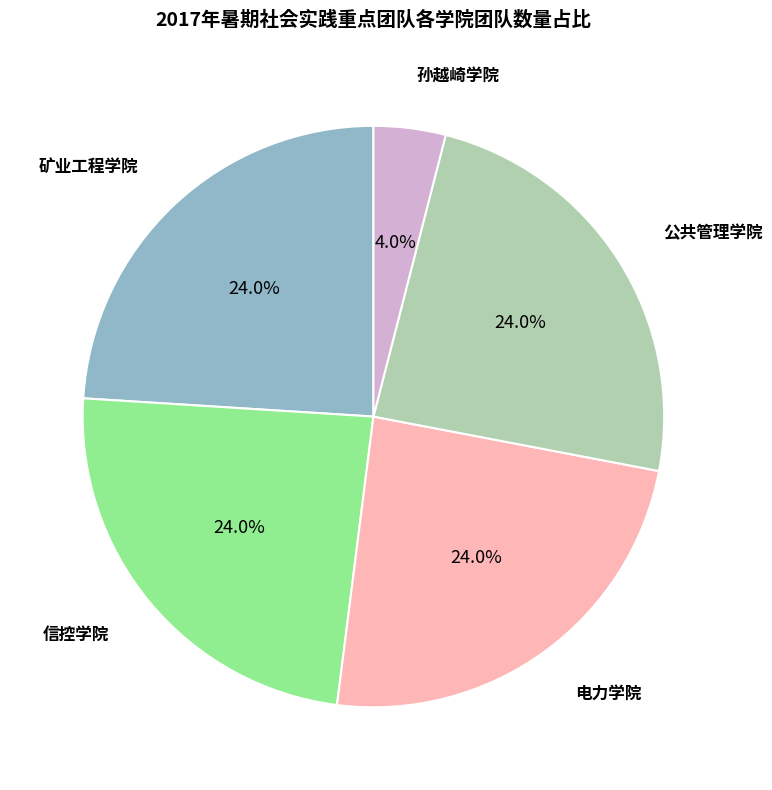

To the nearest percent, what is the difference between the largest and smallest slice percentages?

20%